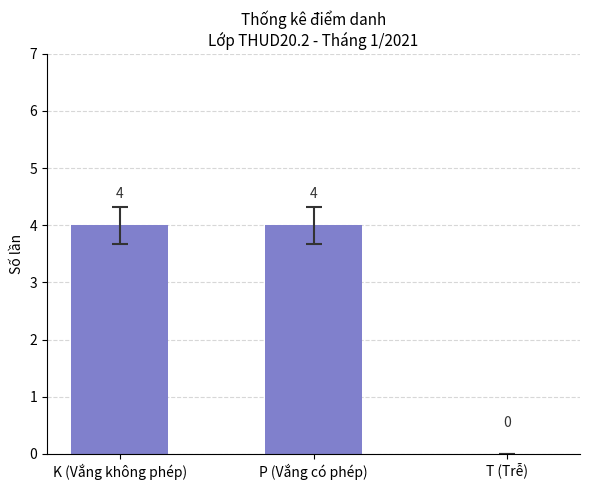

Between T (Trễ) and K (Vắng không phép), which is larger?

K (Vắng không phép)